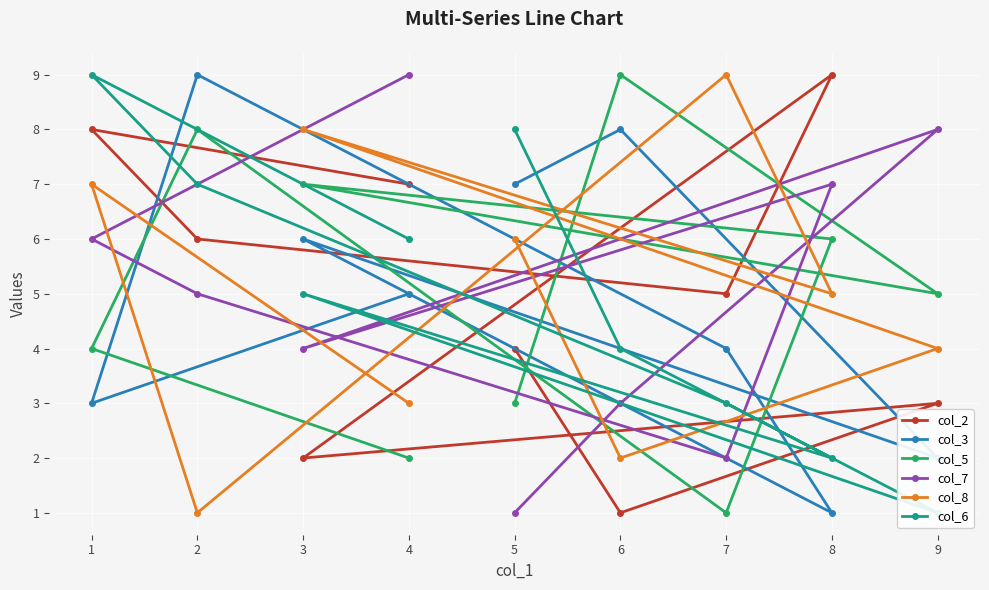

The col_5 series shows 3 at 4. True or false?

False